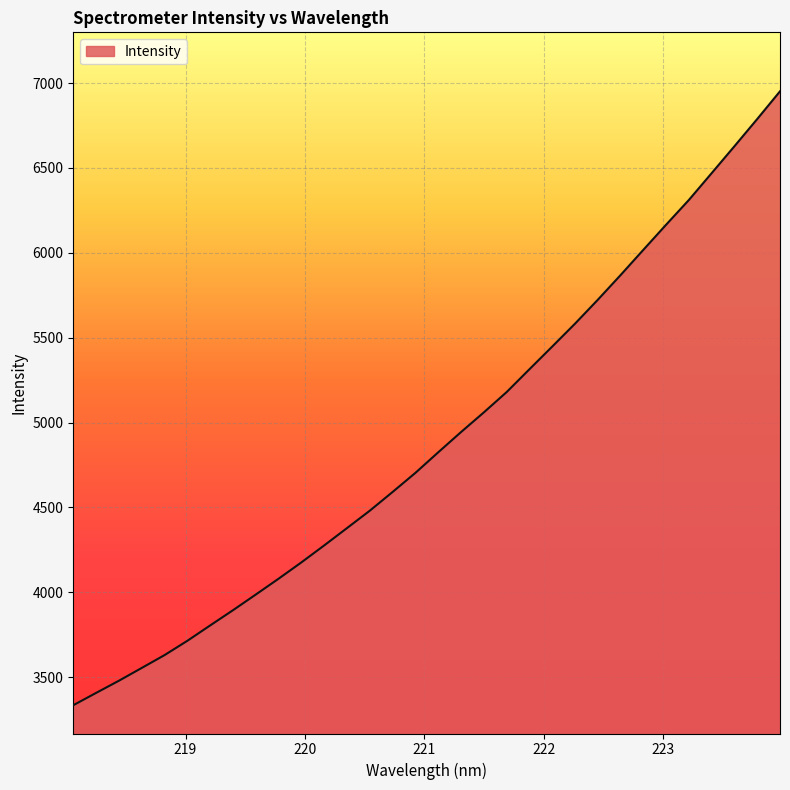

What is the difference between the maximum and minimum values?

3617.3